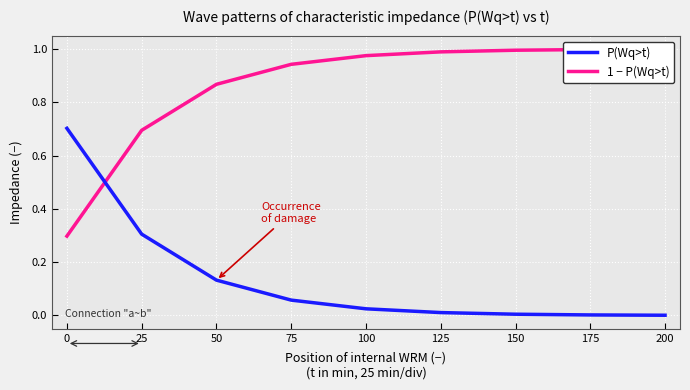

What is the average value of the P(Wq>t) series?

0.1